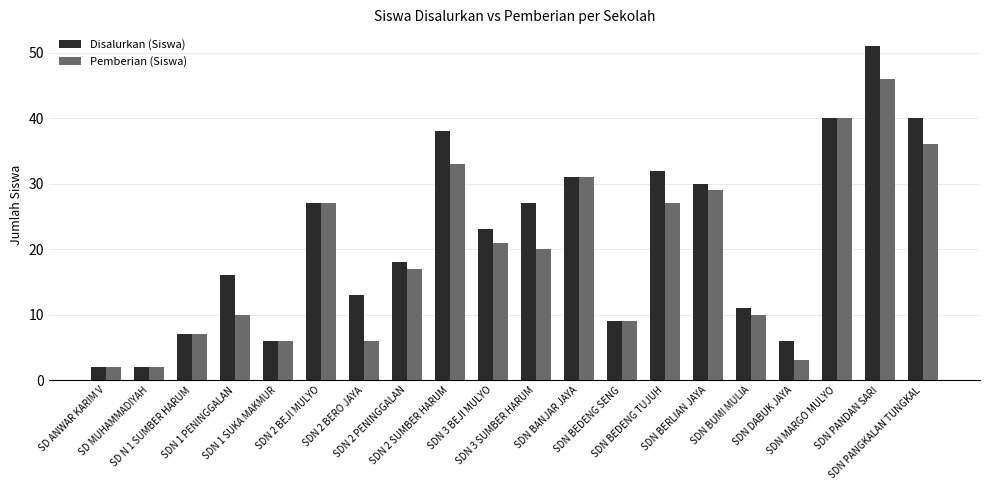

What is the difference between the maximum and second lowest values in the Disalurkan (Siswa) series?

49